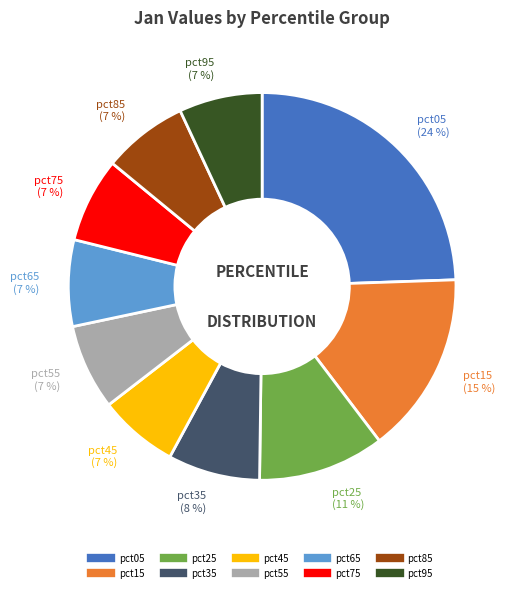

Do pct25 and pct55 together represent more than half of the pie?

No